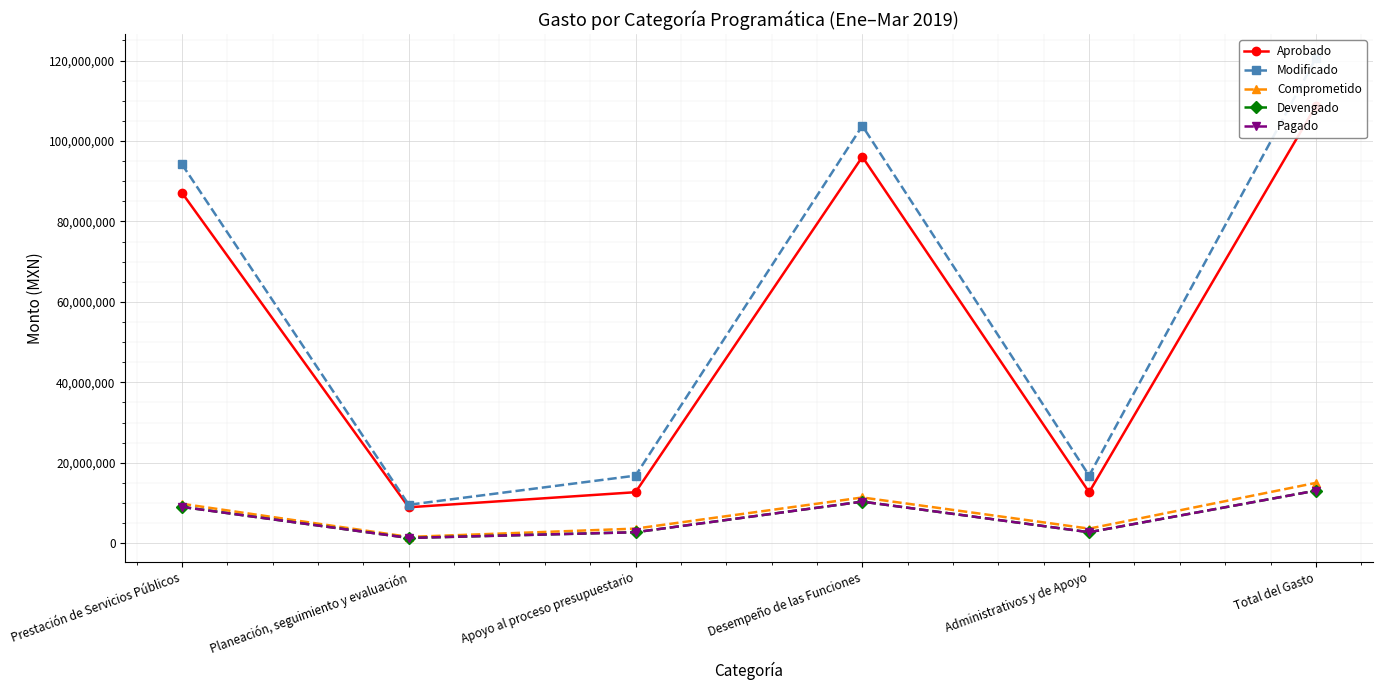

True or false: Modificado and Pagado intersect in this chart.

False